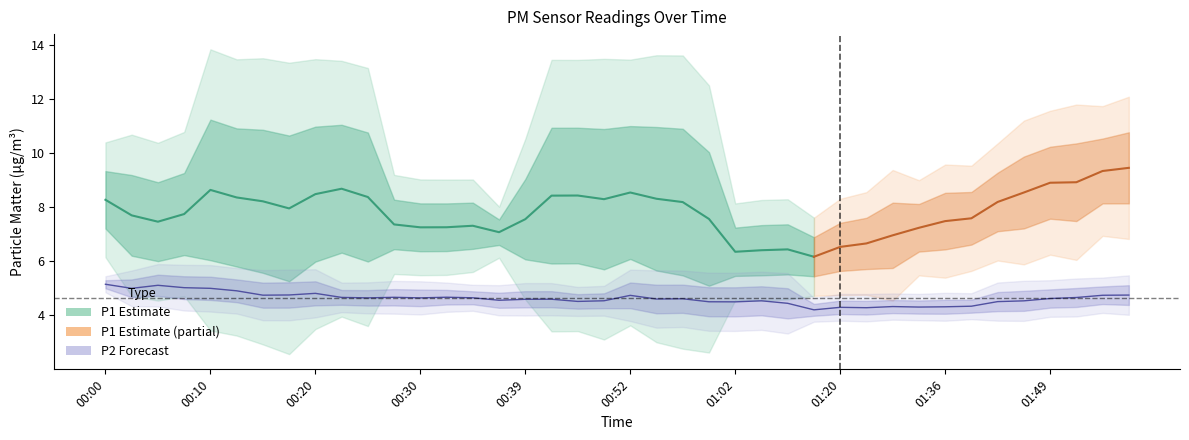

List the series in order of their overall mean, highest first.

P1, P2